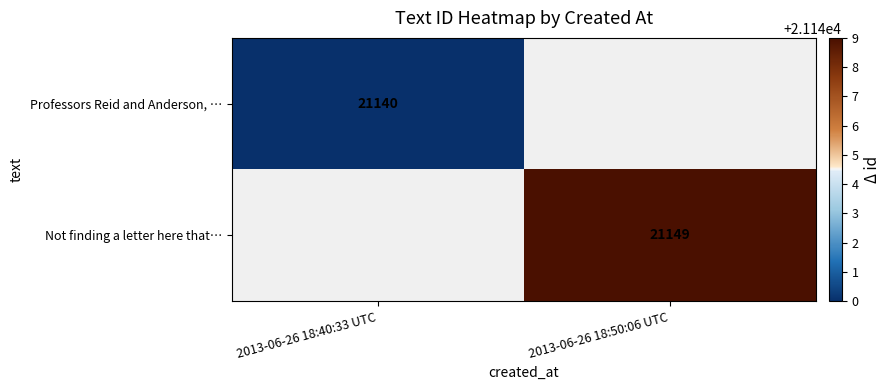

The value of Professors Reid and Anderson, … at 2013-06-26 18:40:33 UTC is 34209. True or false?

False